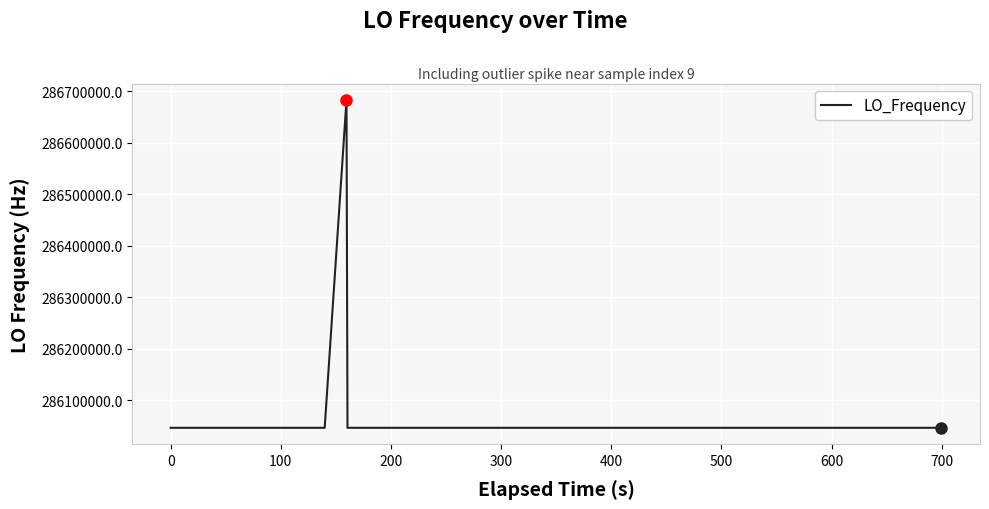

What is the minimum value shown in the chart?

286046998.6